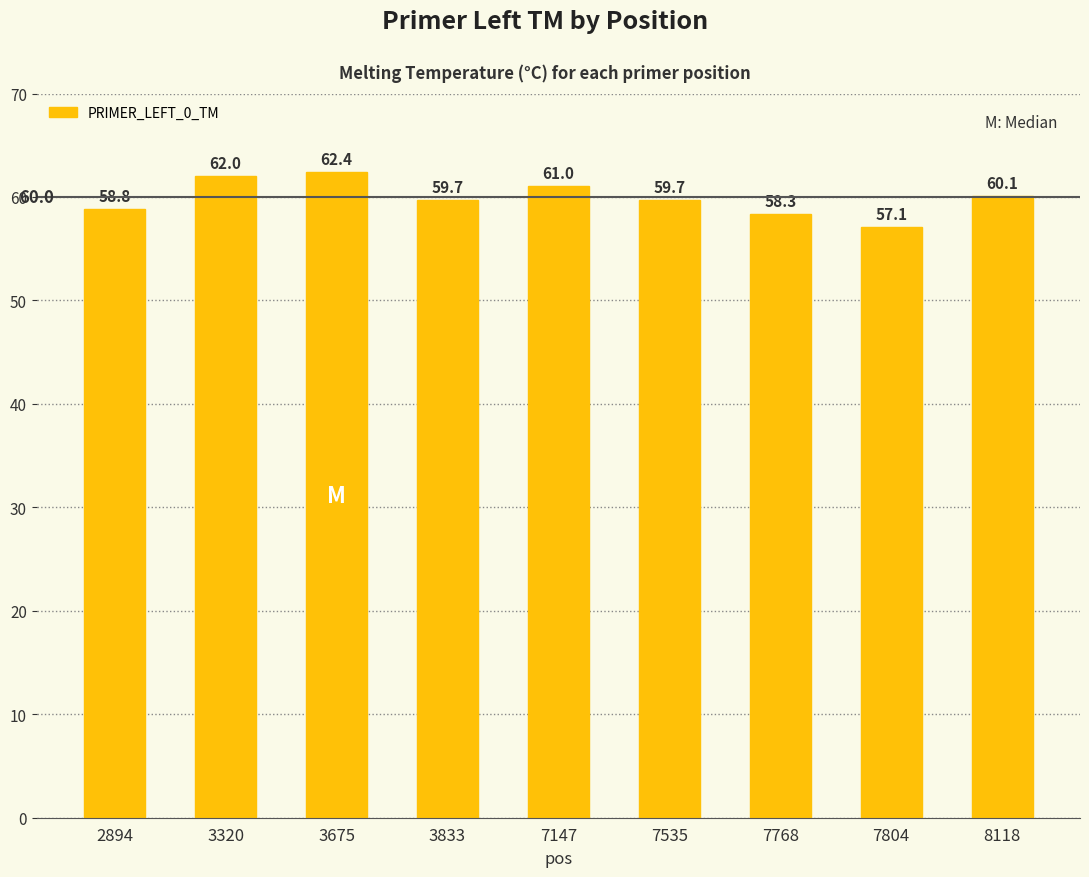

How many bars are there in total?

9